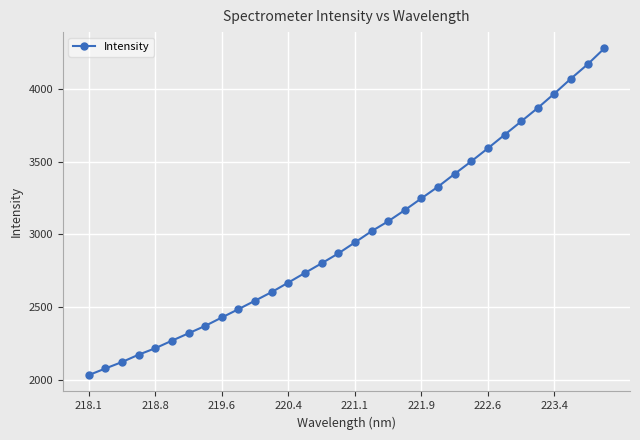

What is the sum of all values?

95858.6